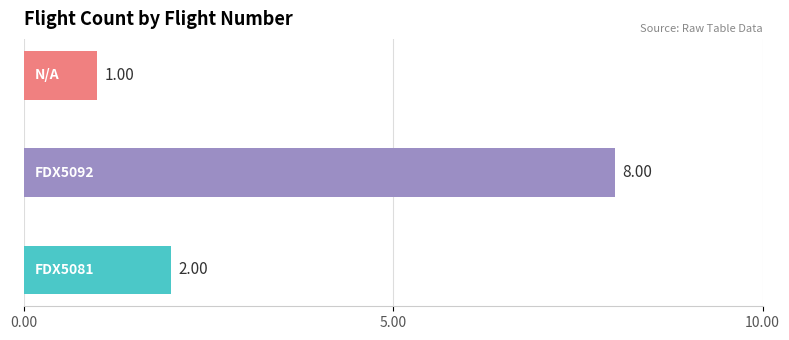

What is the sum of all values?

11